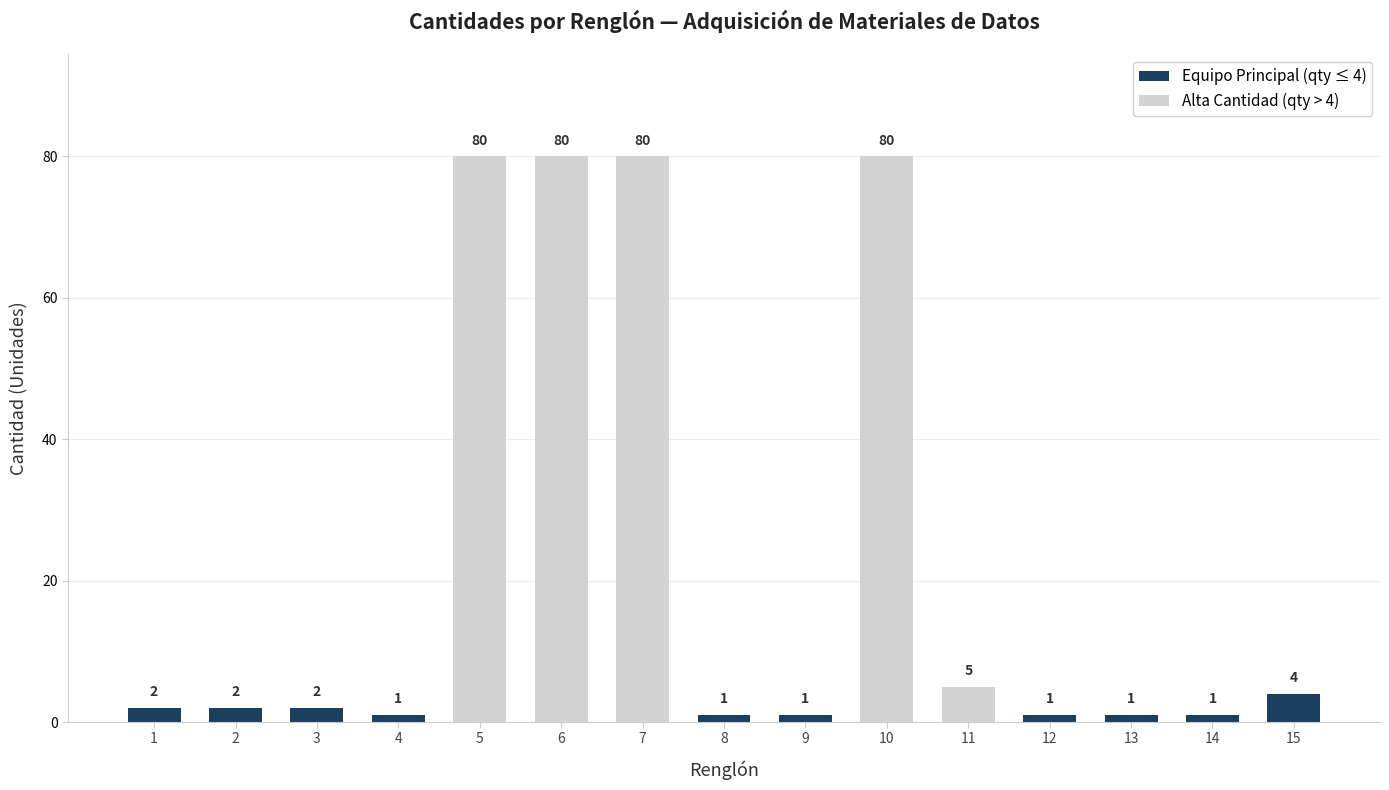

Is it true that Equipo Principal (qty ≤ 4) equals 0 at 7?

True